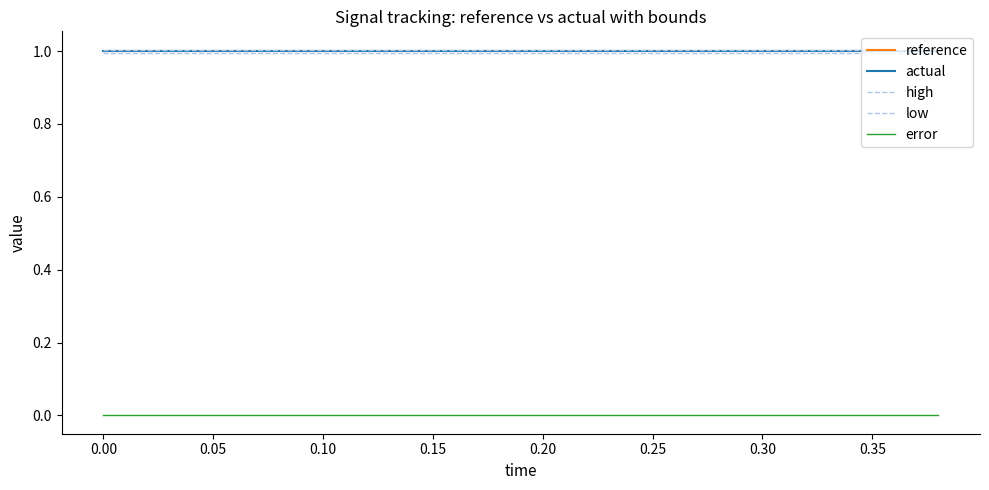

True or false: high and reference intersect in this chart.

False